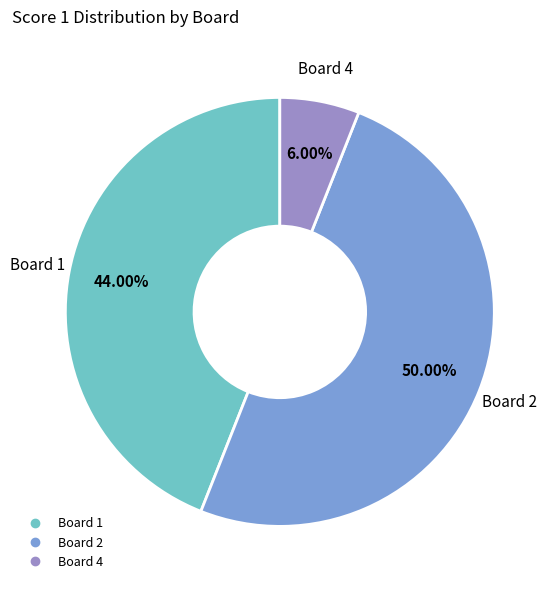

To the nearest percent, what is the average slice percentage?

33%